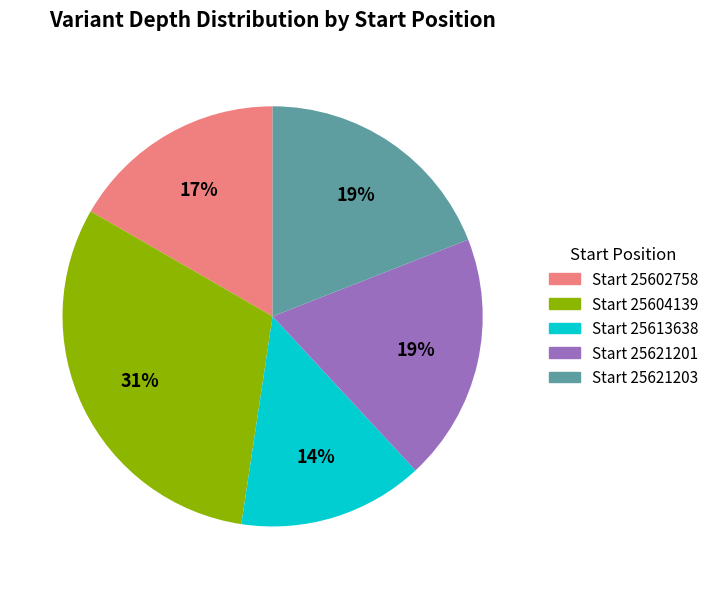

To the nearest percent, what is the difference between the largest and smallest slice percentages?

17%